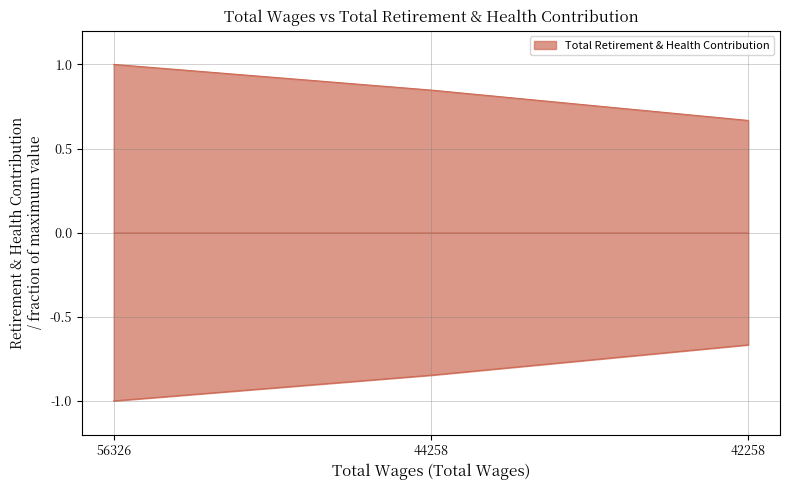

What is the sum of the values at 44258.0 and 56326.0?

1.8